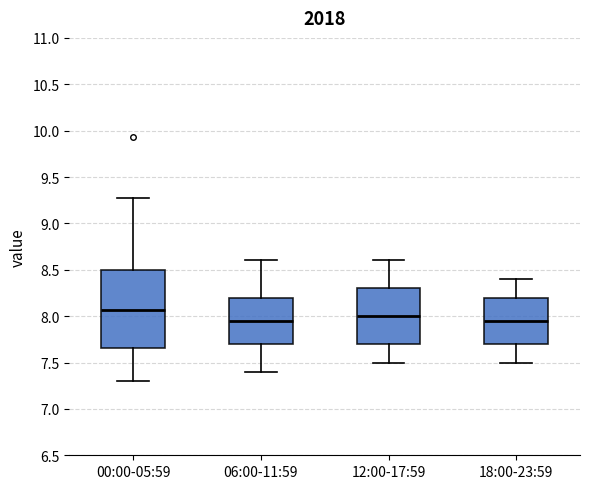

Comparing the boxes themselves (not the whiskers), which one is the tallest?

00:00-05:59